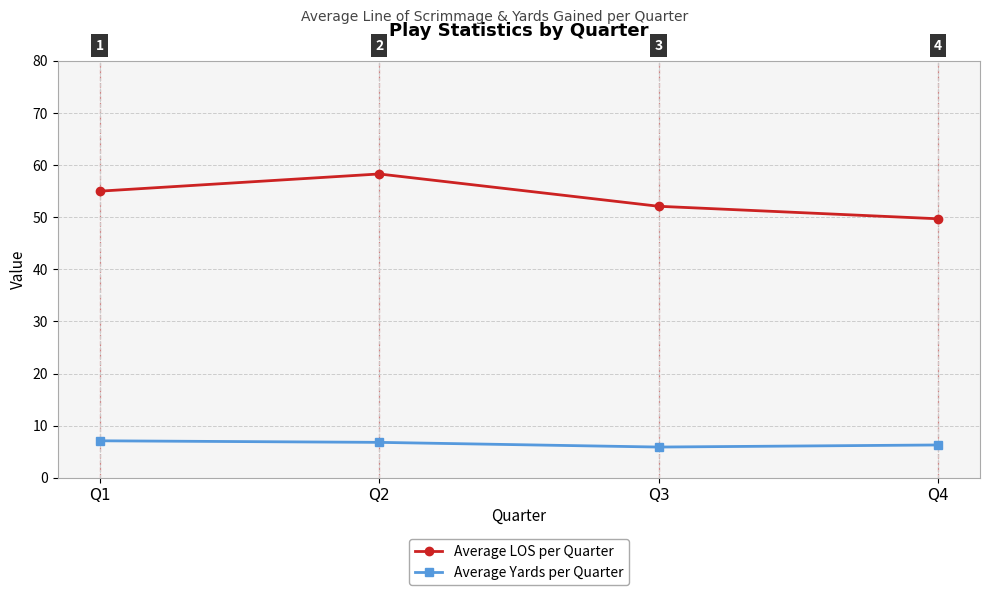

Rank the series by their maximum value, from lowest to highest.

Average Yards per Quarter, Average LOS per Quarter